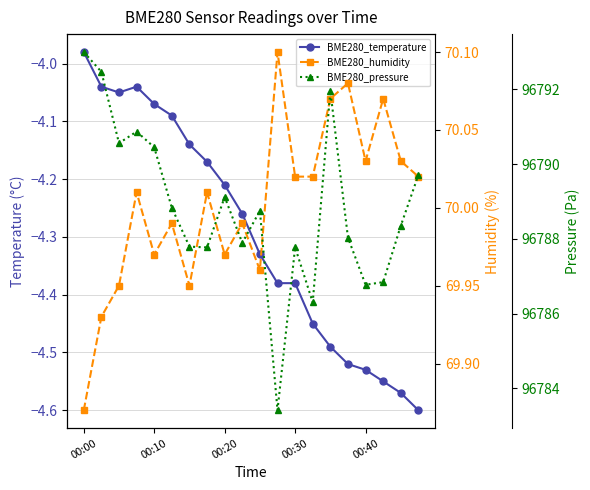

Which series has the widest spread of values?

BME280_pressure